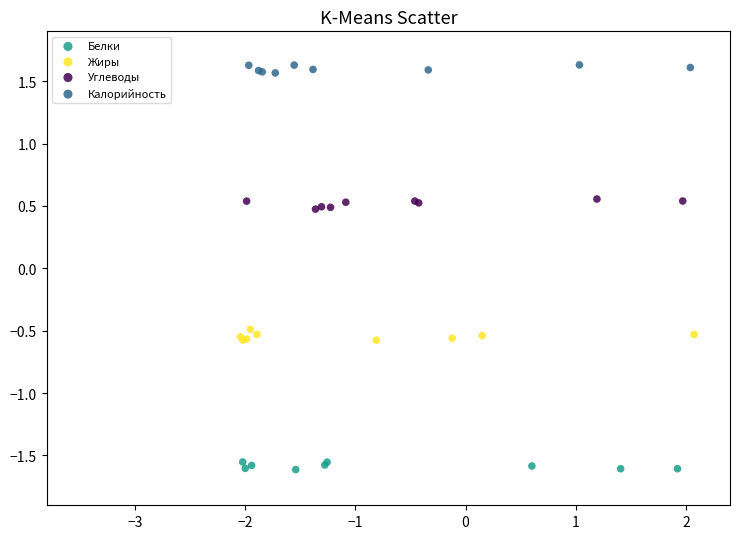

Which series contains the lowest Y value?

Белки